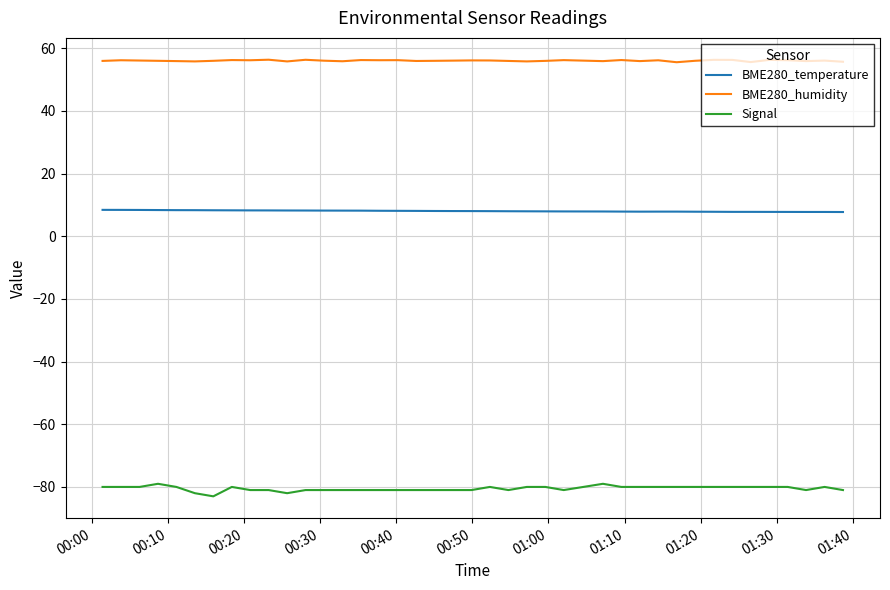

How many lines are shown in the chart?

3